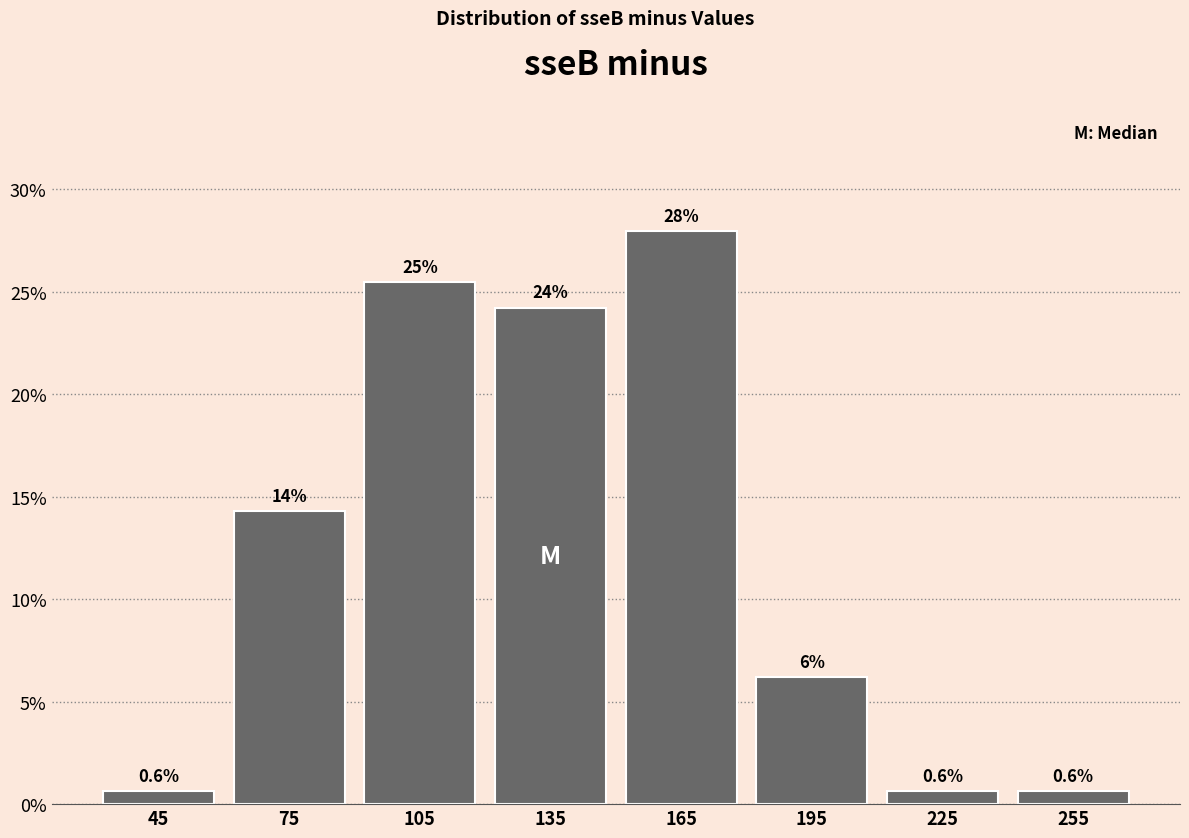

Which range on the x-axis has the tallest bar?

150 to 180